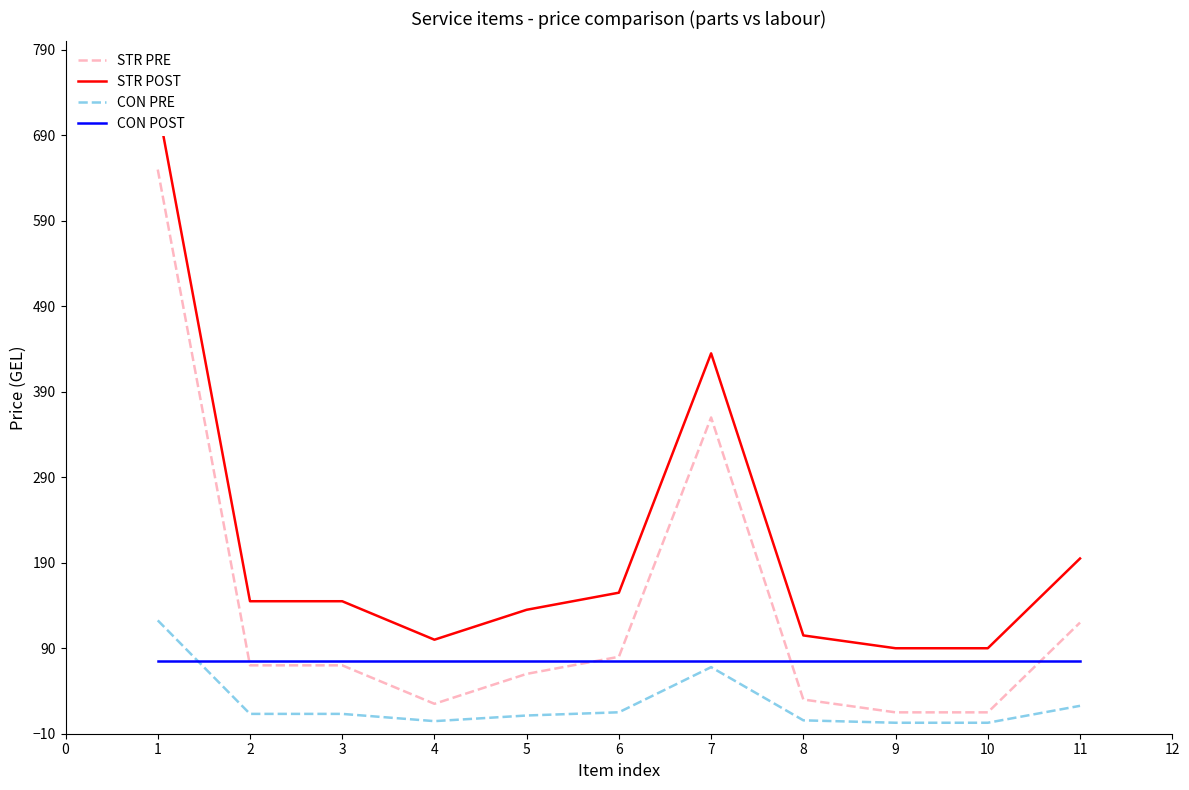

Is the value of CON POST at 9 greater than the value of STR PRE at 9?

Yes